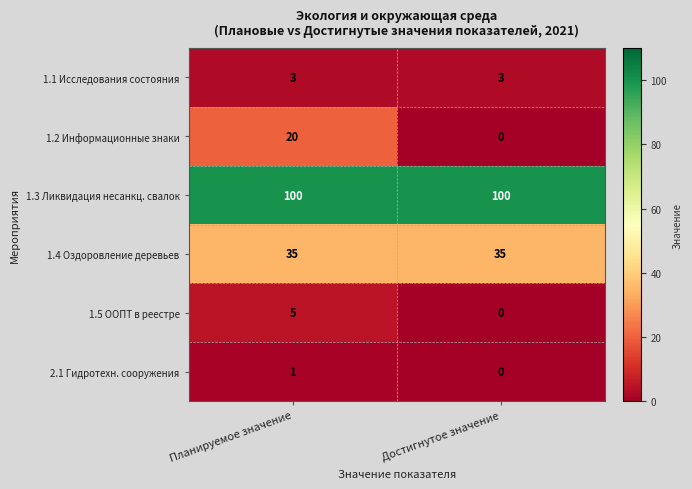

Read the 1.1 Исследования состояния value at Планируемое значение.

3